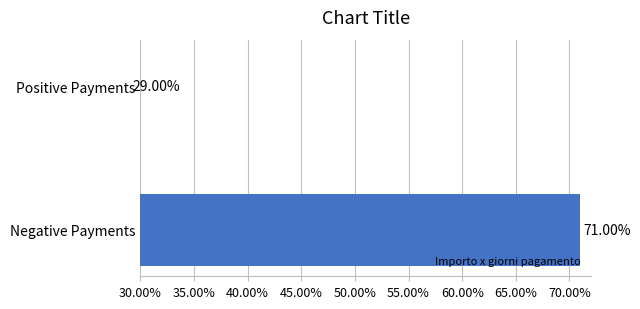

True or false: the data shows 8.0 at Positive Payments.

False